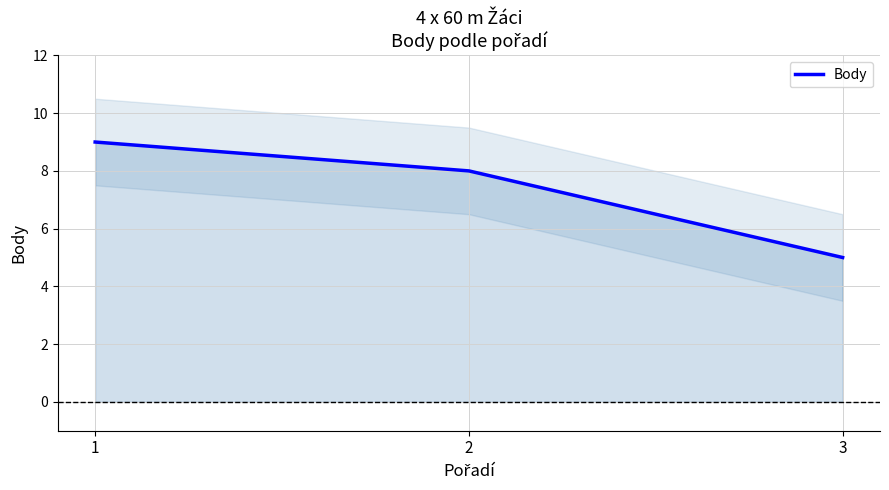

Which has a higher value, 1 or 2?

1